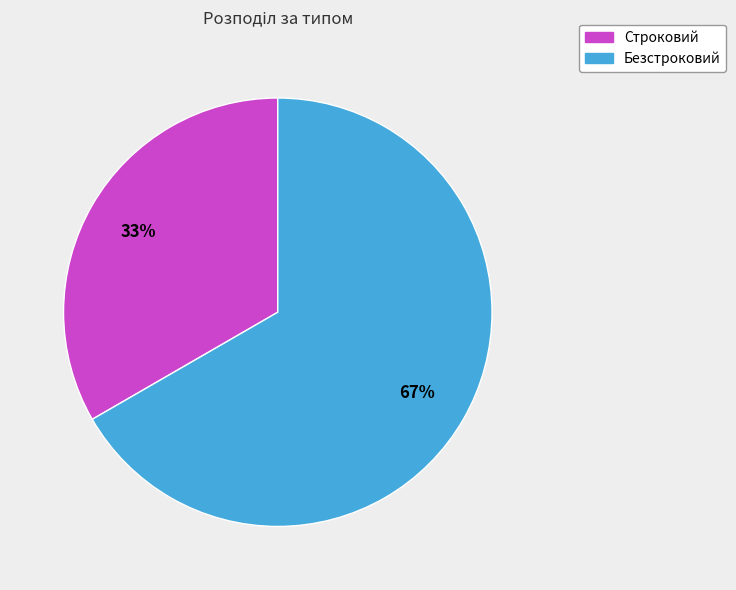

To the nearest percent, what is the average slice percentage?

50%